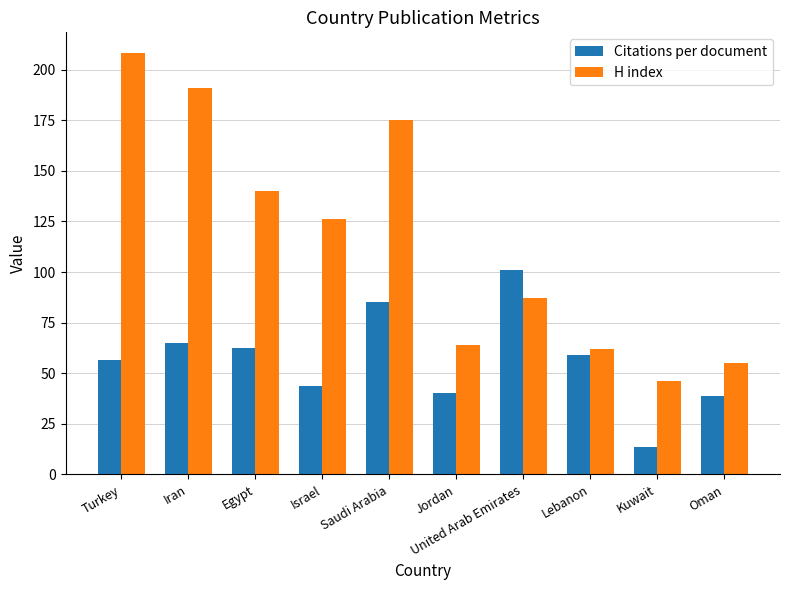

Is it true that Citations per document equals 39.6 at Egypt?

False